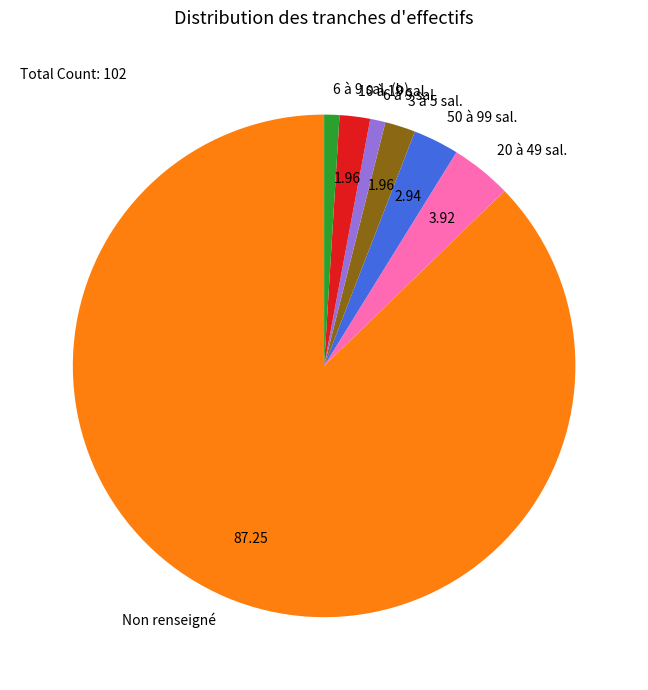

Which category has the biggest portion of the pie?

Non renseigné